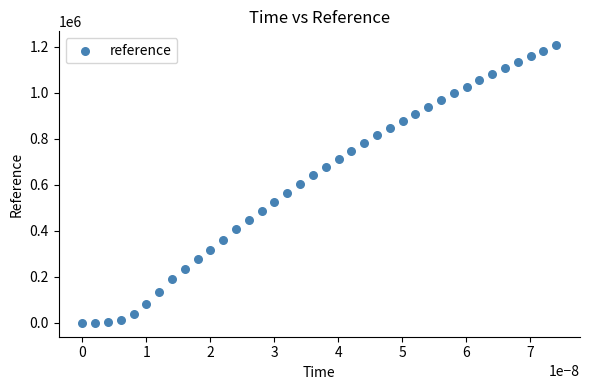

What is the range of Y values (max minus min)?

1206854.6